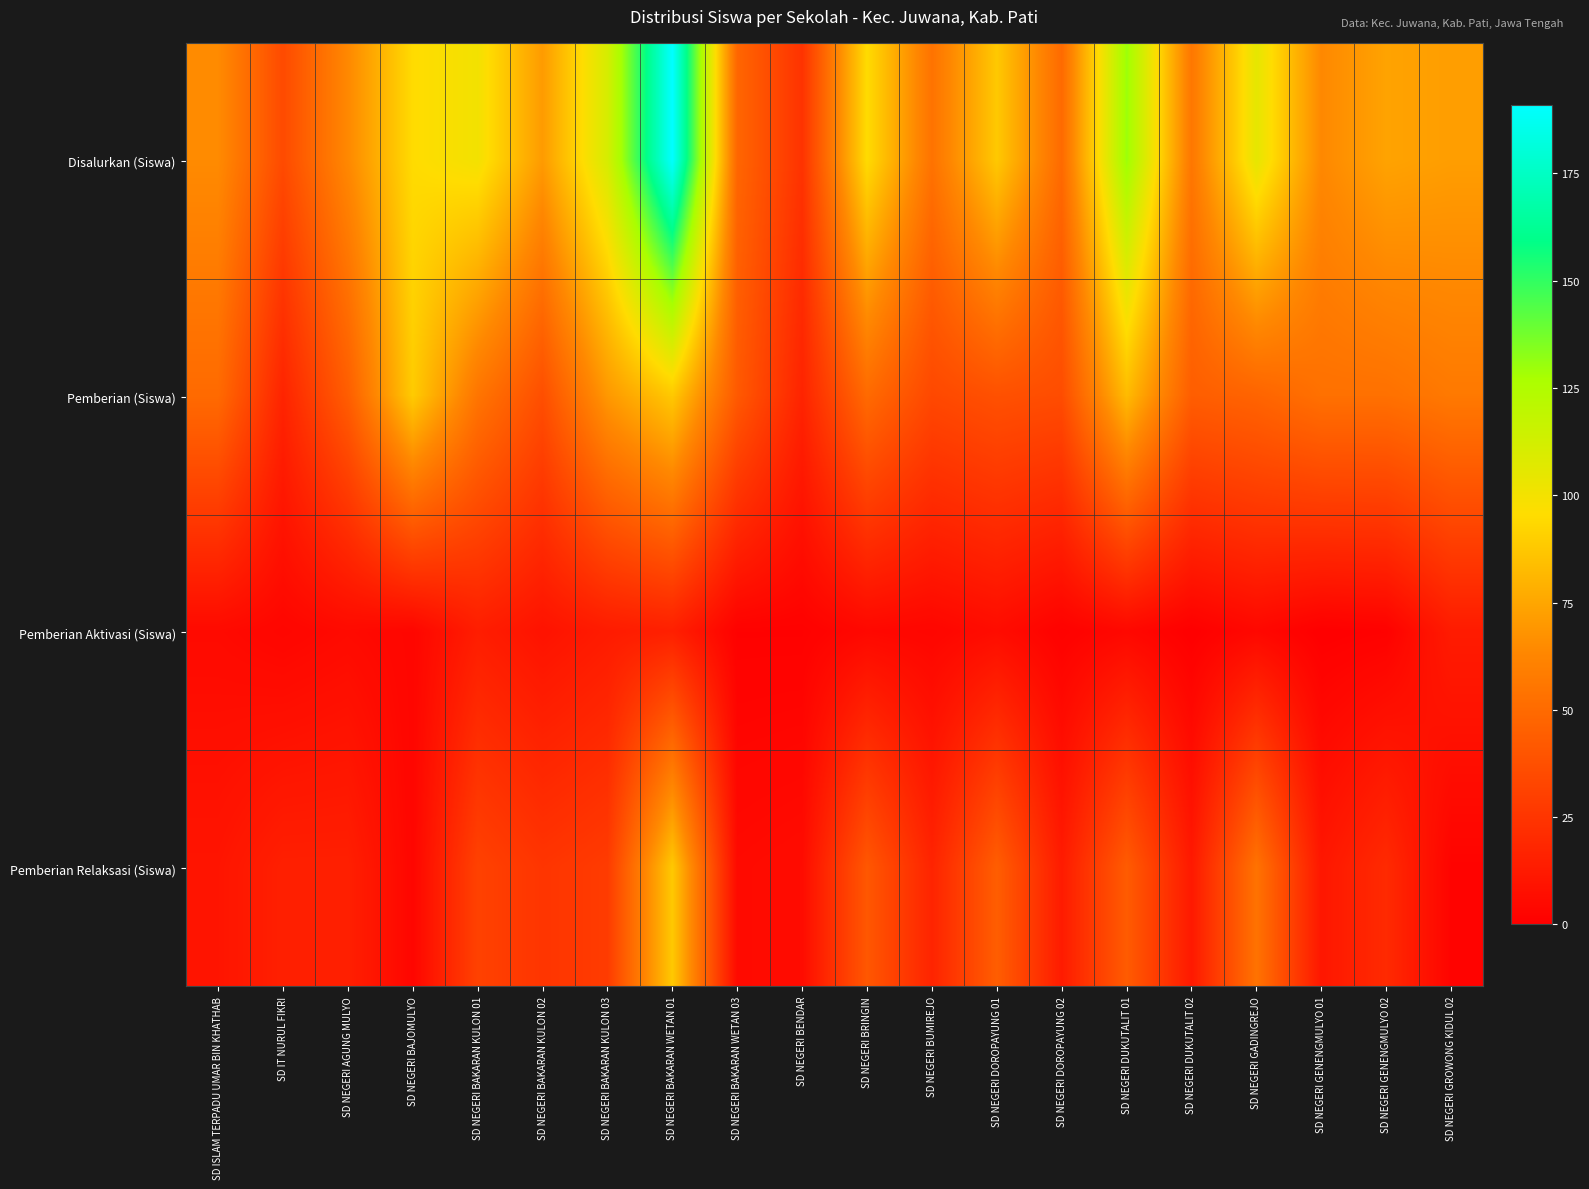

Reading left to right, transcribe all the data shown in this chart.

Disalurkan (Siswa): SD ISLAM TERPADU UMAR BIN KHATHAB=65	SD IT NURUL FIKRI=35	SD NEGERI AGUNG MULYO=64	SD NEGERI BAJOMULYO=95	SD NEGERI BAKARAN KULON 01=100	SD NEGERI BAKARAN KULON 02=71	SD NEGERI BAKARAN KULON 03=111	SD NEGERI BAKARAN WETAN 01=191	SD NEGERI BAKARAN WETAN 03=48	SD NEGERI BENDAR=24	SD NEGERI BRINGIN=95	SD NEGERI BUMIREJO=54	SD NEGERI DOROPAYUNG 01=88	SD NEGERI DOROPAYUNG 02=50	SD NEGERI DUKUTALIT 01=130	SD NEGERI DUKUTALIT 02=56	SD NEGERI GADINGREJO=105	SD NEGERI GENENGMULYO 01=64	SD NEGERI GENENGMULYO 02=74	SD NEGERI GROWONG KIDUL 02=72
Pemberian (Siswa): SD ISLAM TERPADU UMAR BIN KHATHAB=50	SD IT NURUL FIKRI=17	SD NEGERI AGUNG MULYO=44	SD NEGERI BAJOMULYO=89	SD NEGERI BAKARAN KULON 01=55	SD NEGERI BAKARAN KULON 02=37	SD NEGERI BAKARAN KULON 03=70	SD NEGERI BAKARAN WETAN 01=88	SD NEGERI BAKARAN WETAN 03=42	SD NEGERI BENDAR=17	SD NEGERI BRINGIN=50	SD NEGERI BUMIREJO=34	SD NEGERI DOROPAYUNG 01=38	SD NEGERI DOROPAYUNG 02=36	SD NEGERI DUKUTALIT 01=83	SD NEGERI DUKUTALIT 02=44	SD NEGERI GADINGREJO=47	SD NEGERI GENENGMULYO 01=53	SD NEGERI GENENGMULYO 02=53	SD NEGERI GROWONG KIDUL 02=57
Pemberian Aktivasi (Siswa): SD ISLAM TERPADU UMAR BIN KHATHAB=5	SD IT NURUL FIKRI=3	SD NEGERI AGUNG MULYO=5	SD NEGERI BAJOMULYO=3	SD NEGERI BAKARAN KULON 01=14	SD NEGERI BAKARAN KULON 02=9	SD NEGERI BAKARAN KULON 03=13	SD NEGERI BAKARAN WETAN 01=15	SD NEGERI BAKARAN WETAN 03=1	SD NEGERI BENDAR=1	SD NEGERI BRINGIN=4	SD NEGERI BUMIREJO=3	SD NEGERI DOROPAYUNG 01=6	SD NEGERI DOROPAYUNG 02=1	SD NEGERI DUKUTALIT 01=4	SD NEGERI DUKUTALIT 02=0	SD NEGERI GADINGREJO=4	SD NEGERI GENENGMULYO 01=0	SD NEGERI GENENGMULYO 02=1	SD NEGERI GROWONG KIDUL 02=13
Pemberian Relaksasi (Siswa): SD ISLAM TERPADU UMAR BIN KHATHAB=10	SD IT NURUL FIKRI=15	SD NEGERI AGUNG MULYO=15	SD NEGERI BAJOMULYO=3	SD NEGERI BAKARAN KULON 01=31	SD NEGERI BAKARAN KULON 02=25	SD NEGERI BAKARAN KULON 03=28	SD NEGERI BAKARAN WETAN 01=88	SD NEGERI BAKARAN WETAN 03=5	SD NEGERI BENDAR=6	SD NEGERI BRINGIN=41	SD NEGERI BUMIREJO=17	SD NEGERI DOROPAYUNG 01=44	SD NEGERI DOROPAYUNG 02=13	SD NEGERI DUKUTALIT 01=43	SD NEGERI DUKUTALIT 02=12	SD NEGERI GADINGREJO=54	SD NEGERI GENENGMULYO 01=11	SD NEGERI GENENGMULYO 02=20	SD NEGERI GROWONG KIDUL 02=2